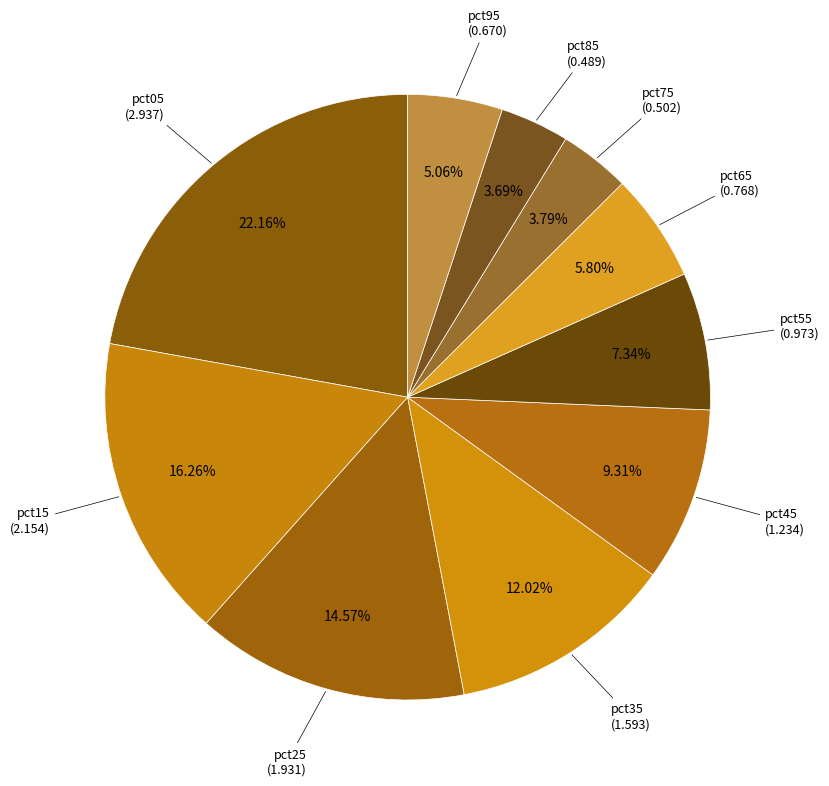

How many slices are in this pie chart?

10